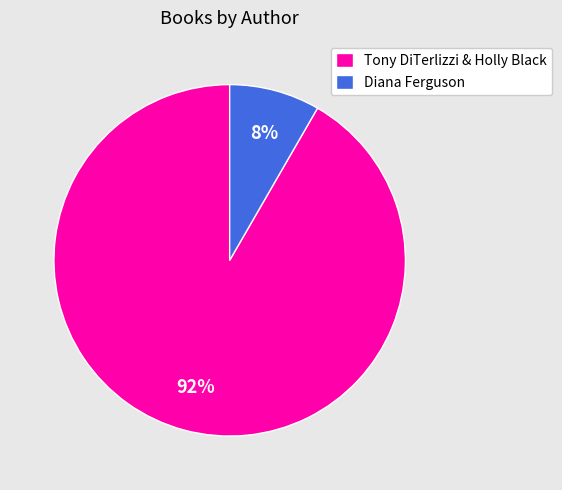

Between Tony DiTerlizzi & Holly Black and Diana Ferguson, which is larger?

Tony DiTerlizzi & Holly Black